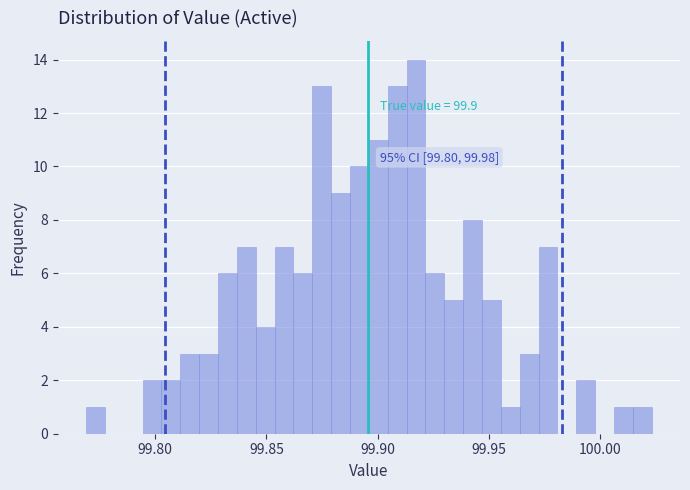

Read against the x-axis, roughly where is the centre of the tallest bar?

99.915